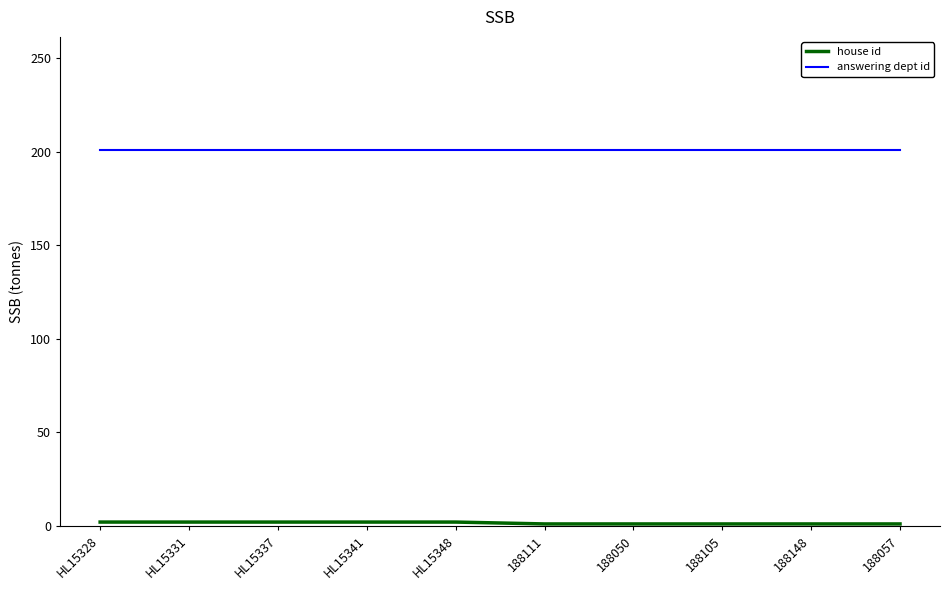

What is the maximum value shown in the chart?

201